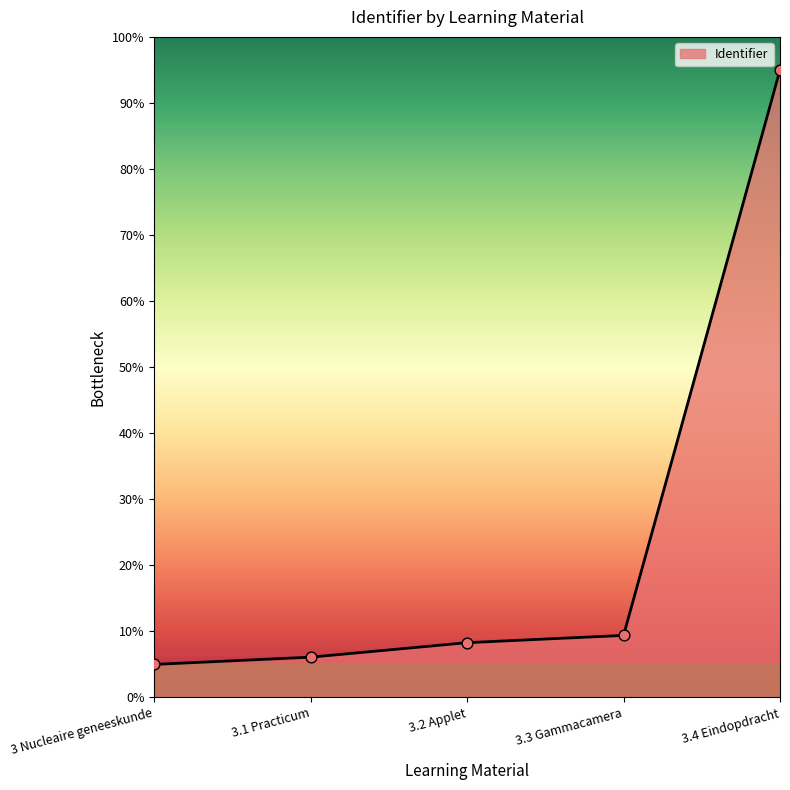

What is the change in value from 3 Nucleaire geneeskunde to 3.2 Applet?

+3.3